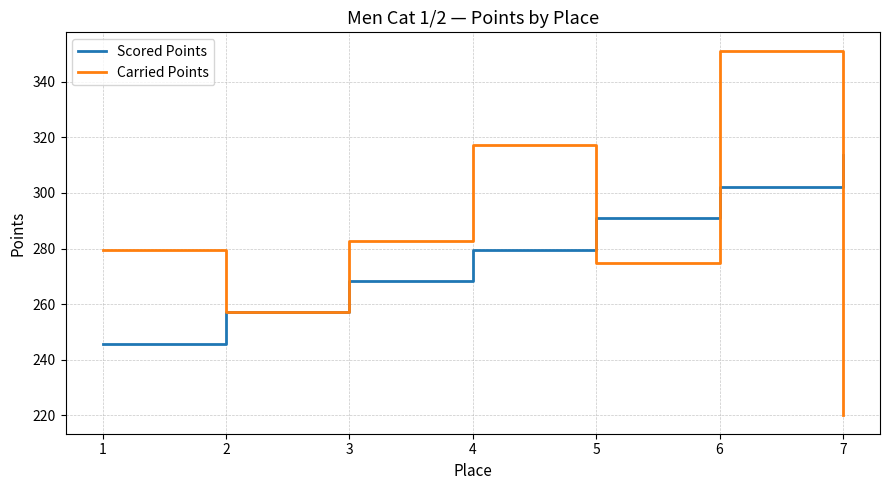

Where is Carried Points nearest to the value 285?

3